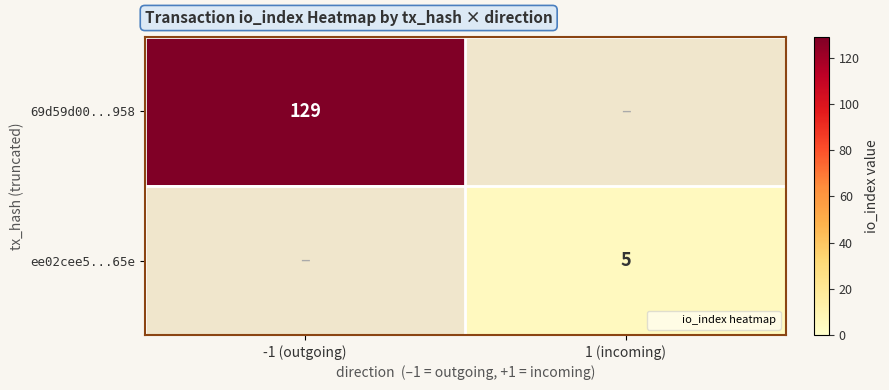

List the series in order of their peak value, highest first.

69d59d00...958, ee02cee5...65e